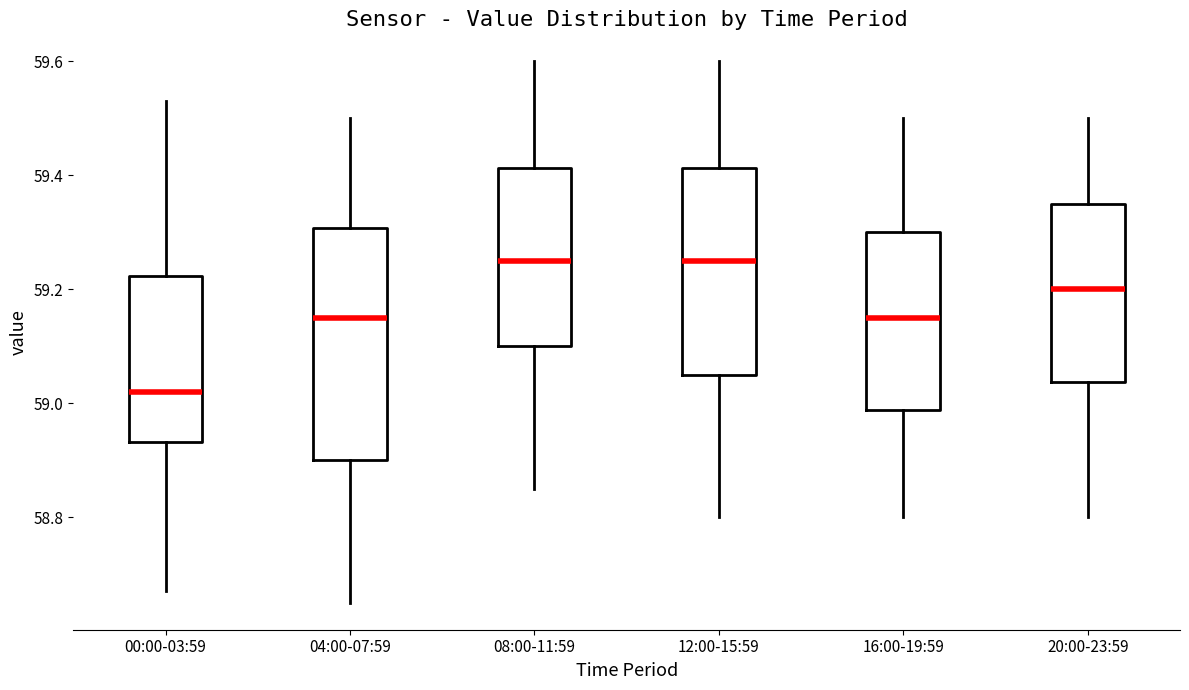

Where does the median line of the box for 20:00-23:59 sit on the y-axis? The values are not printed on the chart, so give them approximately, as read against the axis.

59.20